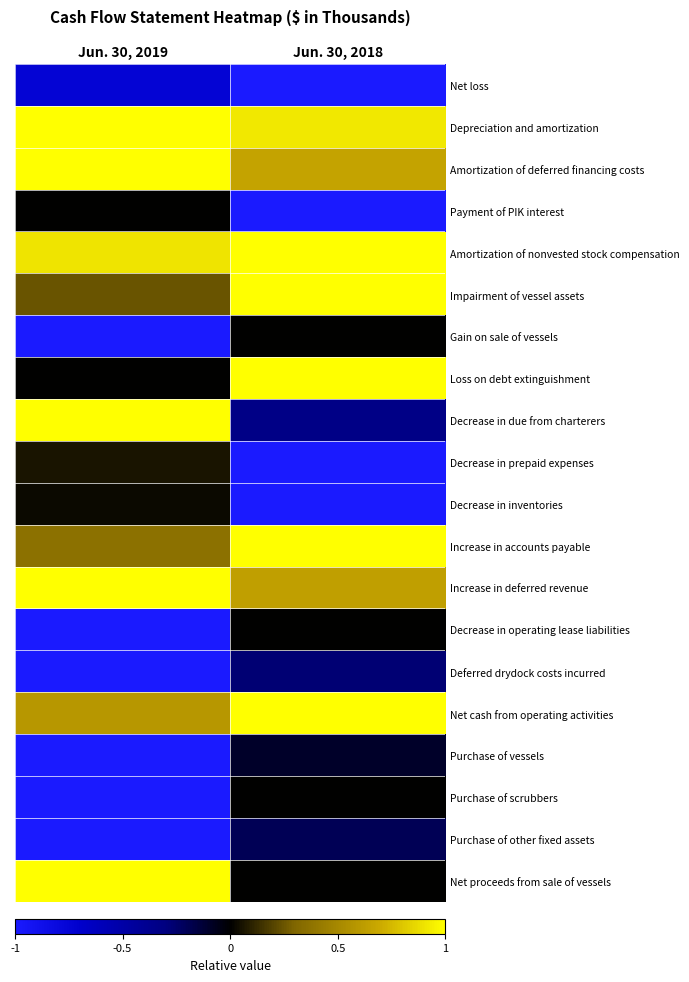

At which category does the chart reach its peak across all series?

Jun. 30, 2019